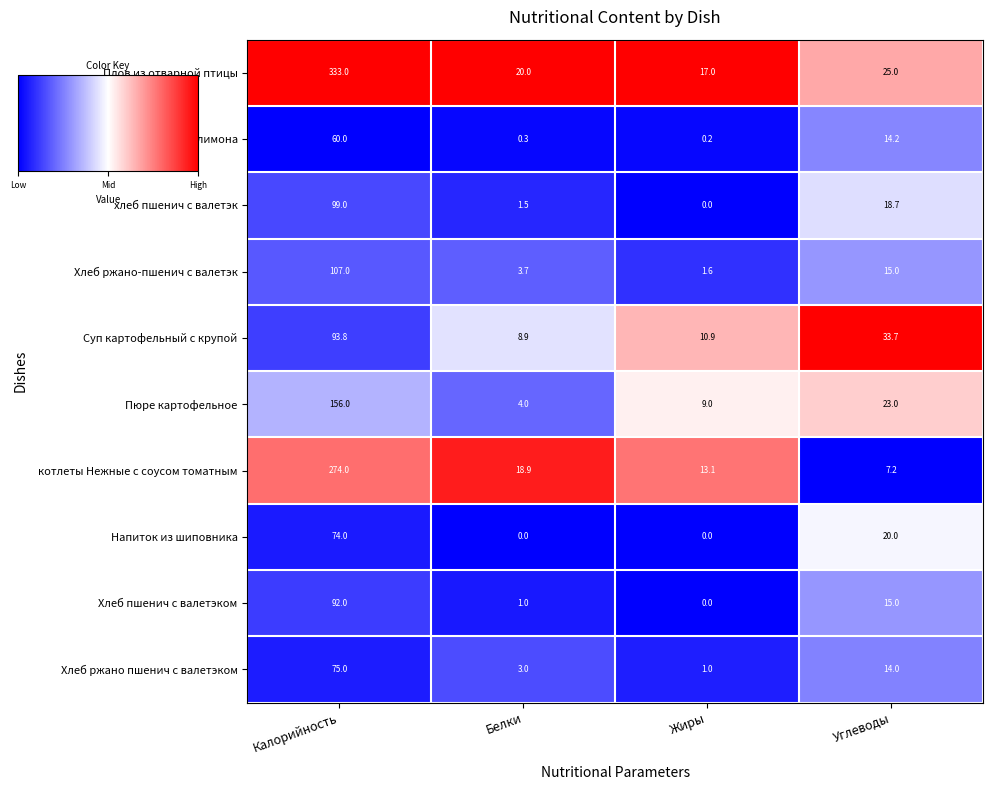

True or false: Напиток из шиповника has a value of 43.0 at Калорийность.

False